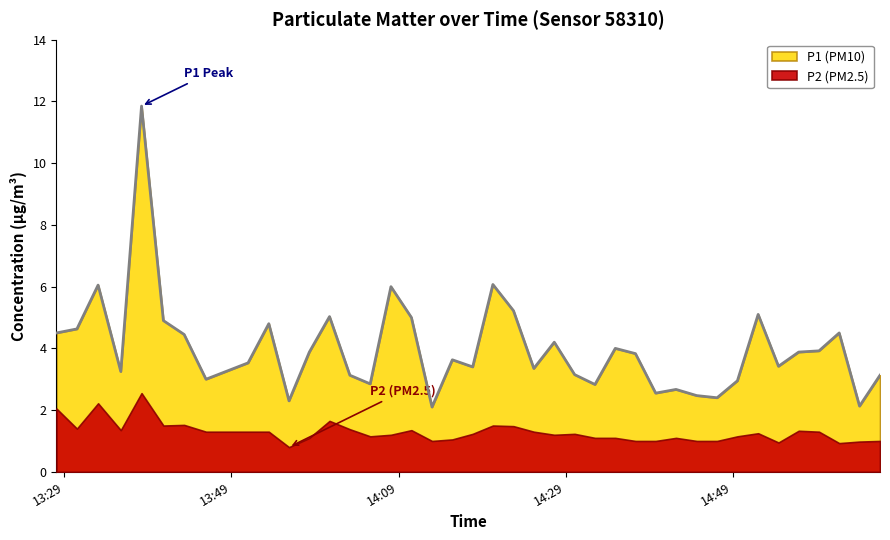

Reading left to right, what are all the values shown in this chart?

2022-09-09T13:28:03=4.5	2022-09-09T13:30:30=4.6	2022-09-09T13:33:02=6.0	2022-09-09T13:35:45=3.2	2022-09-09T13:38:14=11.8	2022-09-09T13:40:51=4.9	2022-09-09T13:43:20=4.5	2022-09-09T13:45:57=3.0	2022-09-09T13:50:59=3.5	2022-09-09T13:53:28=4.8	2022-09-09T13:55:53=2.3	2022-09-09T13:58:19=3.9	2022-09-09T14:00:44=5.0	2022-09-09T14:03:10=3.1	2022-09-09T14:05:36=2.9	2022-09-09T14:08:05=6.0	2022-09-09T14:10:32=5.0	2022-09-09T14:13:00=2.1	2022-09-09T14:15:26=3.6	2022-09-09T14:17:52=3.4	2022-09-09T14:20:17=6.1	2022-09-09T14:22:45=5.2	2022-09-09T14:25:11=3.4	2022-09-09T14:27:38=4.2	2022-09-09T14:30:04=3.1	2022-09-09T14:32:30=2.8	2022-09-09T14:34:56=4.0	2022-09-09T14:37:21=3.8	2022-09-09T14:39:46=2.5	2022-09-09T14:42:12=2.7	2022-09-09T14:44:41=2.5	2022-09-09T14:47:07=2.4	2022-09-09T14:49:33=3.0	2022-09-09T14:52:02=5.1	2022-09-09T14:54:28=3.4	2022-09-09T14:56:53=3.9	2022-09-09T14:59:19=3.9	2022-09-09T15:01:44=4.5	2022-09-09T15:04:10=2.1	2022-09-09T15:06:37=3.1